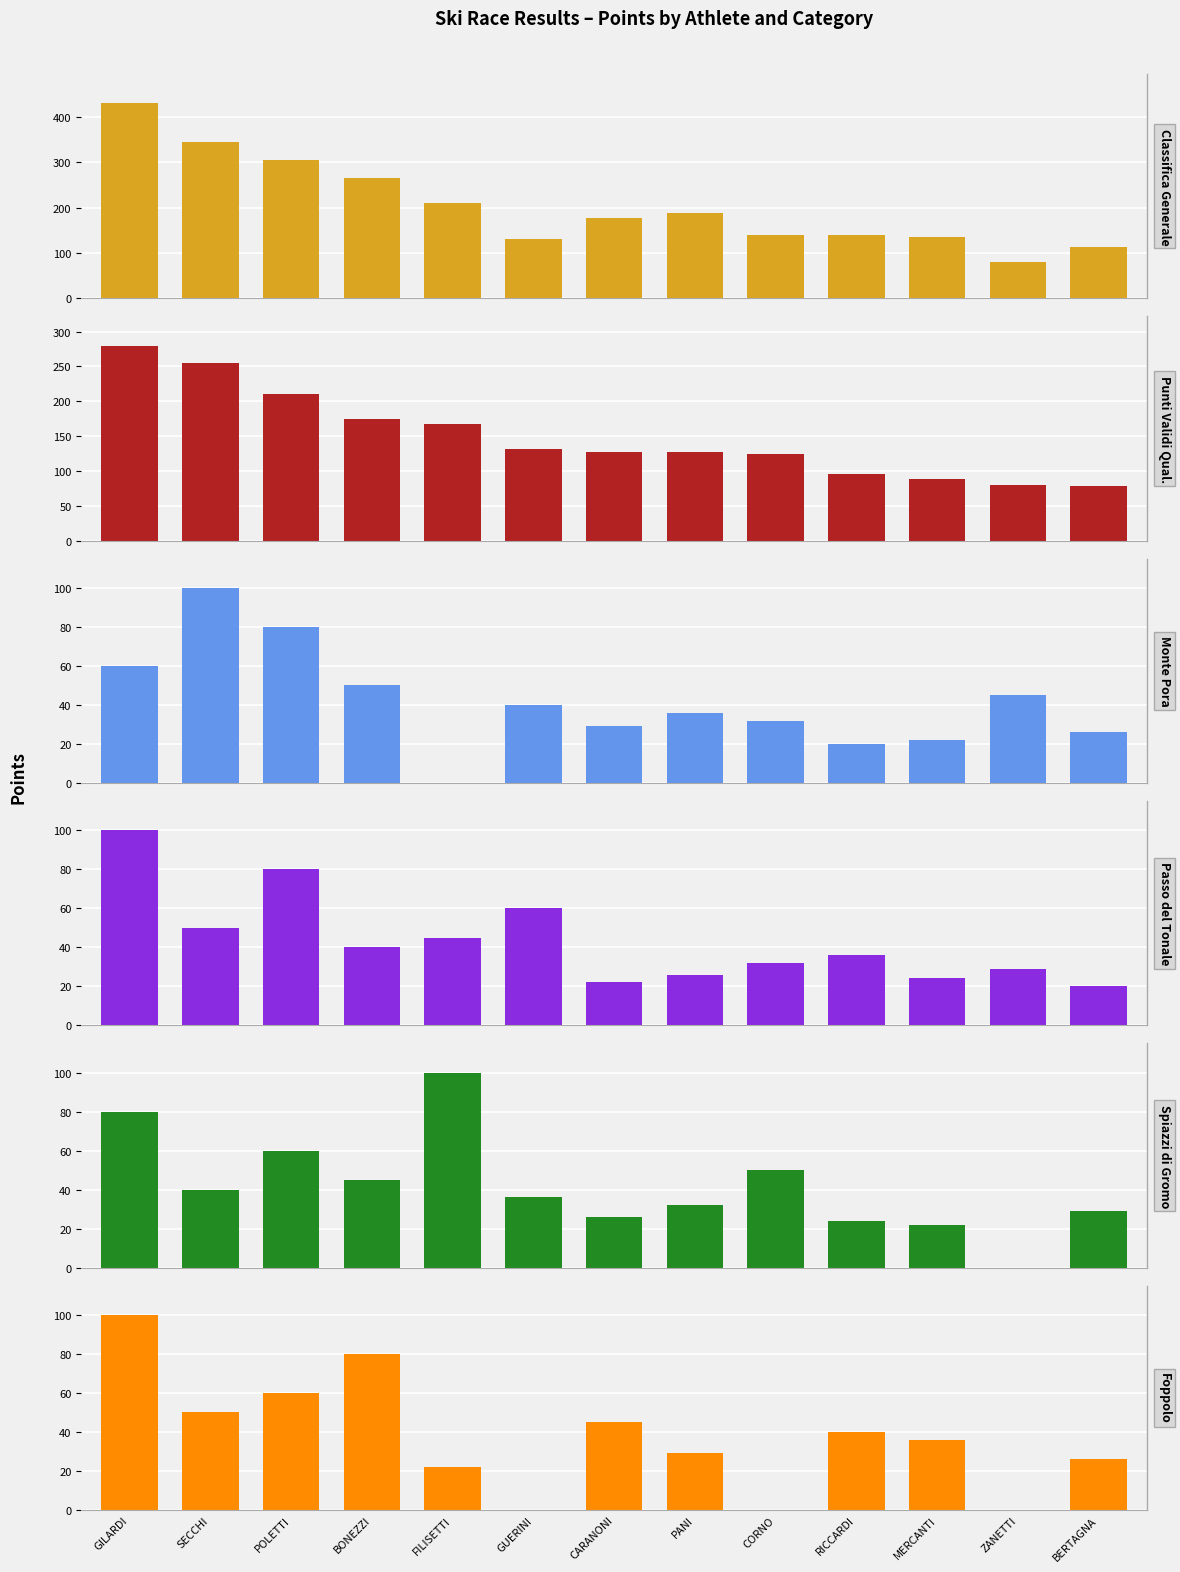

How many data points in Punti Validi Qual. are above 127?

7